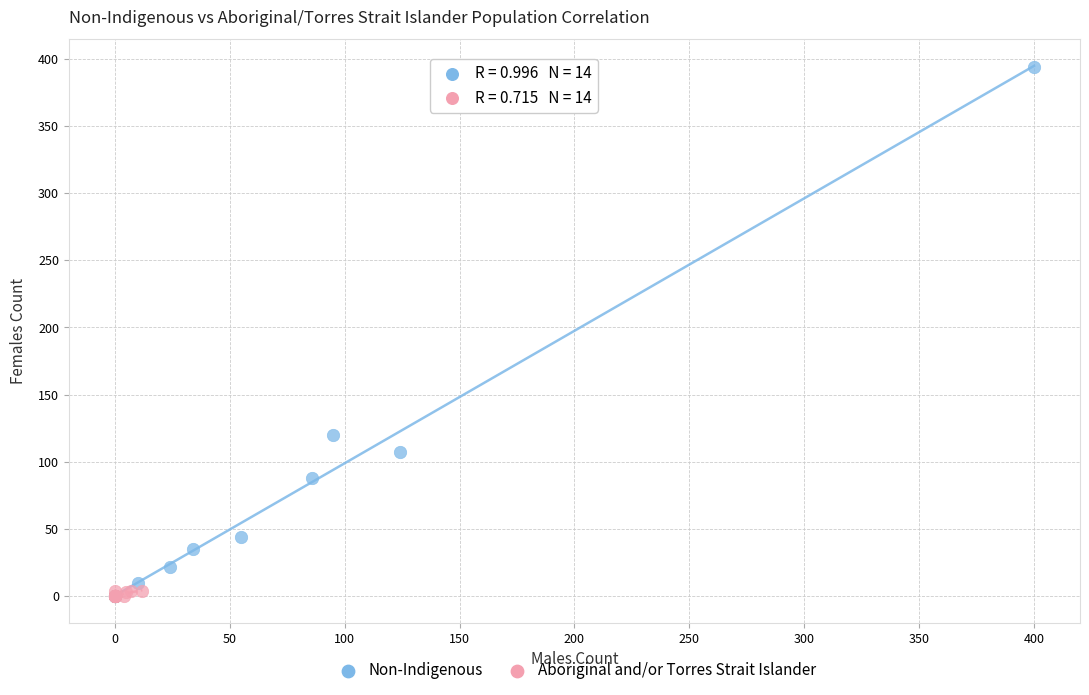

Which series reaches the maximum Y coordinate?

Non-Indigenous